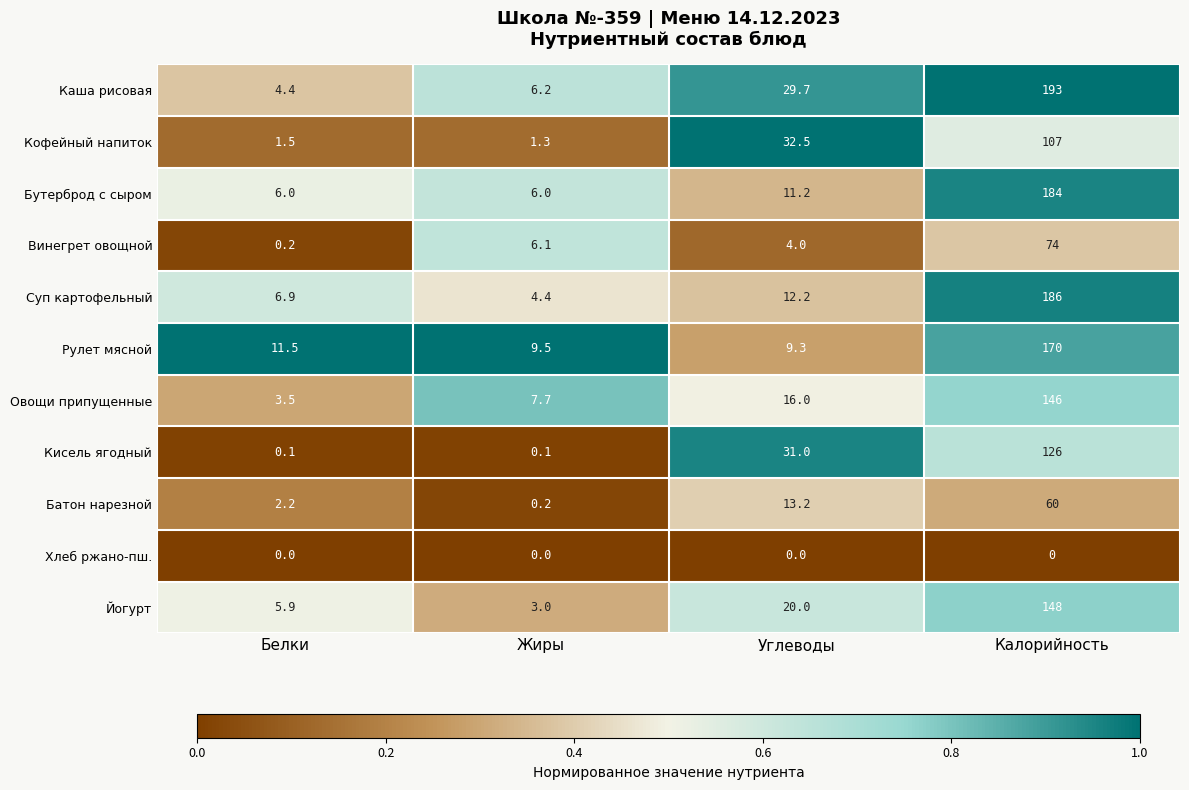

At which category is the sum across all series the highest?

Калорийность